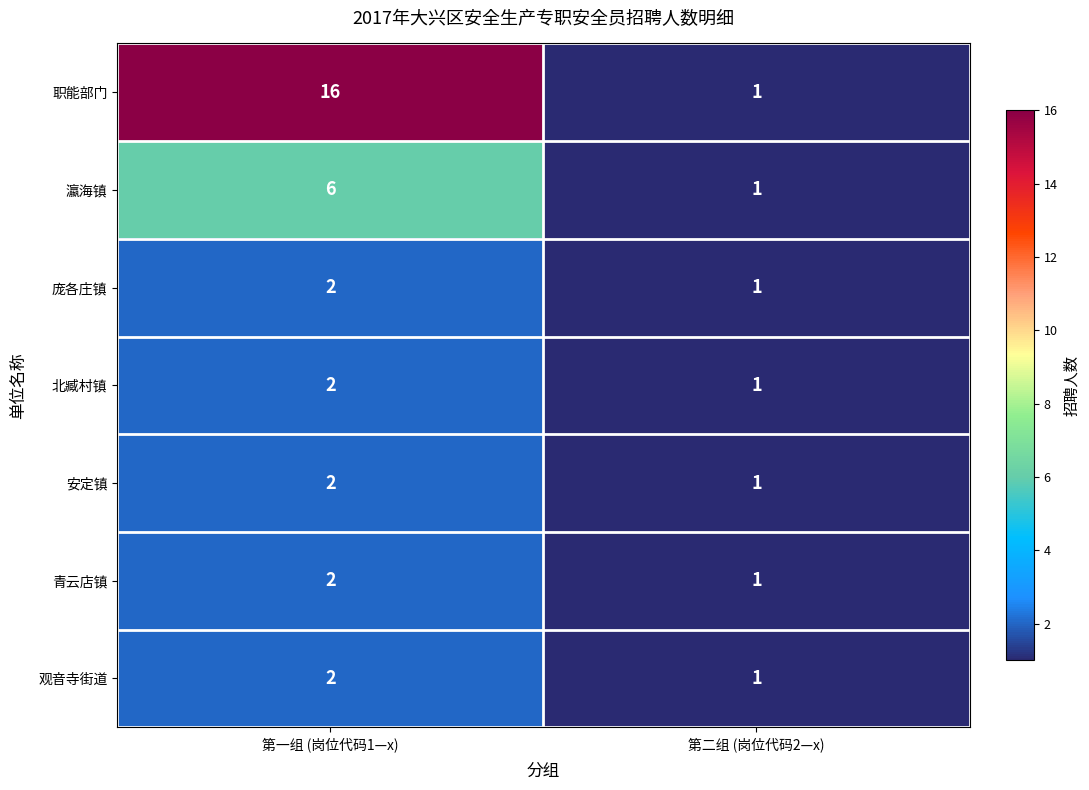

What is the difference between the highest and lowest values at 第一组 (岗位代码1—x)?

14